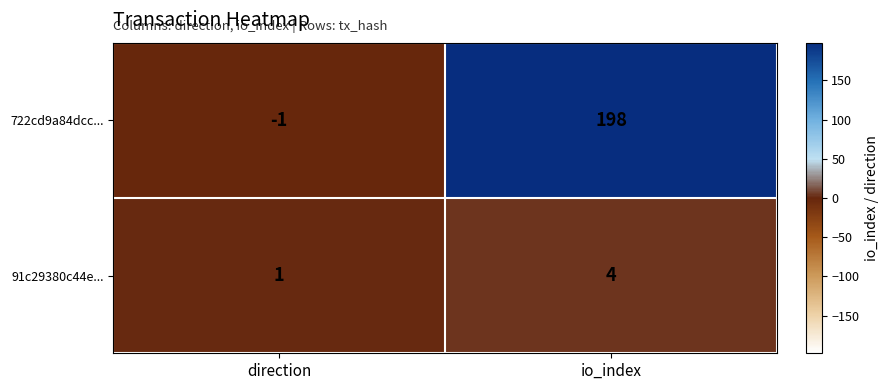

What is the difference between the maximum and minimum values in the 91c29380c44e... series?

3